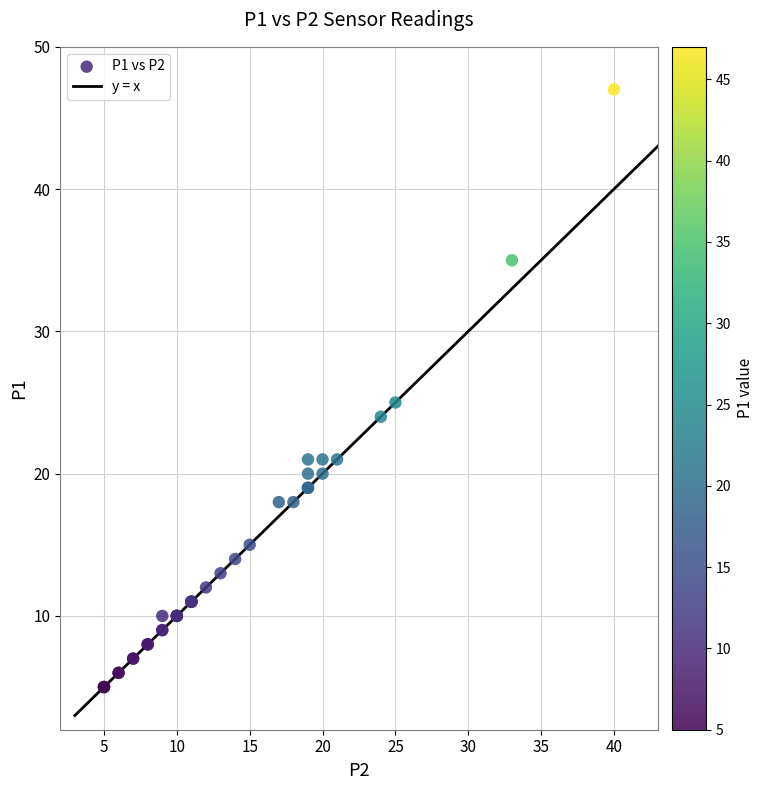

What Y value in the scatter plot is closest to 26?

25